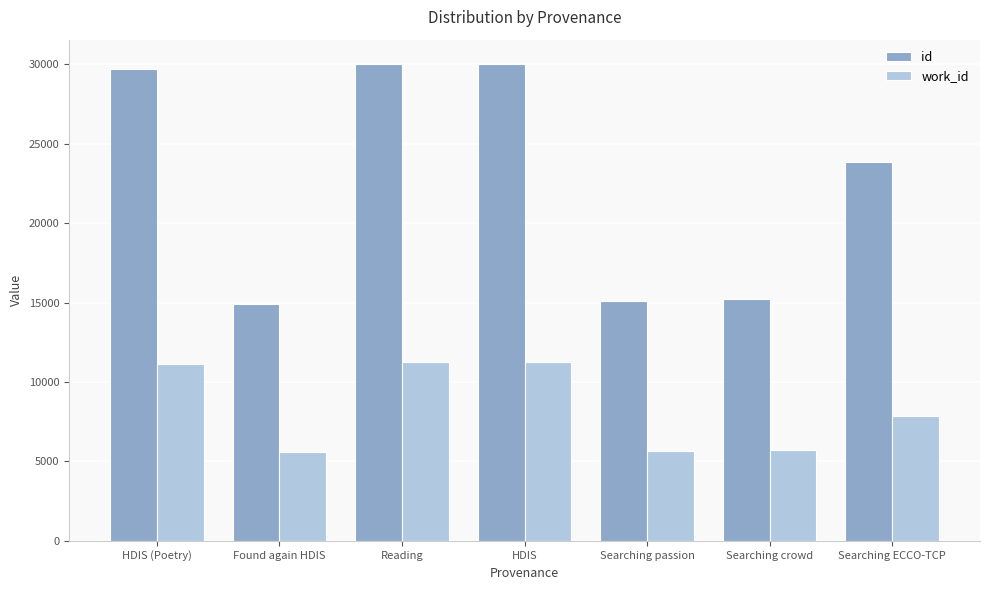

What is the maximum value shown in the chart?

30044